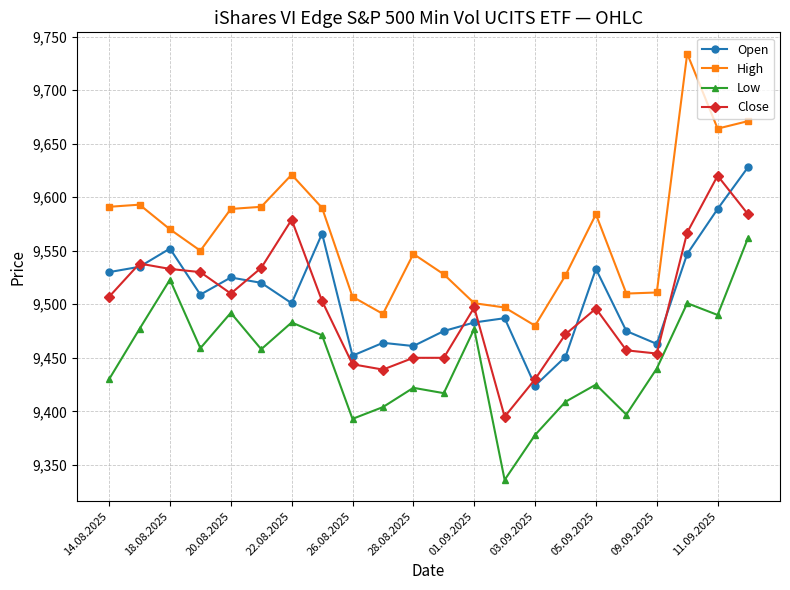

What is the maximum value for High?

9734